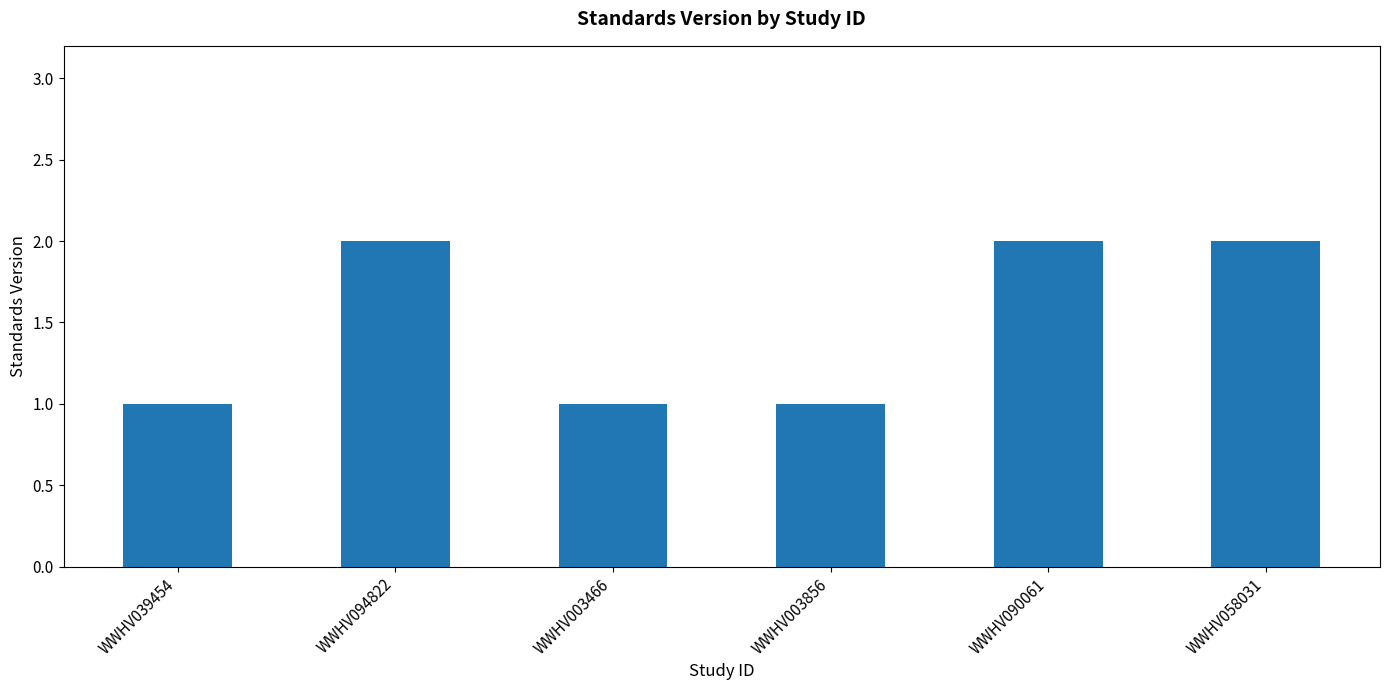

How many values are below 2?

3